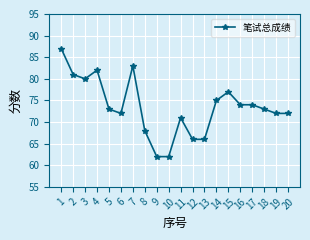

Reading left to right, what are all the values shown in this chart?

1=87	2=81	3=80	4=82	5=73	6=72	7=83	8=68	9=62	10=62	11=71	12=66	13=66	14=75	15=77	16=74	17=74	18=73	19=72	20=72